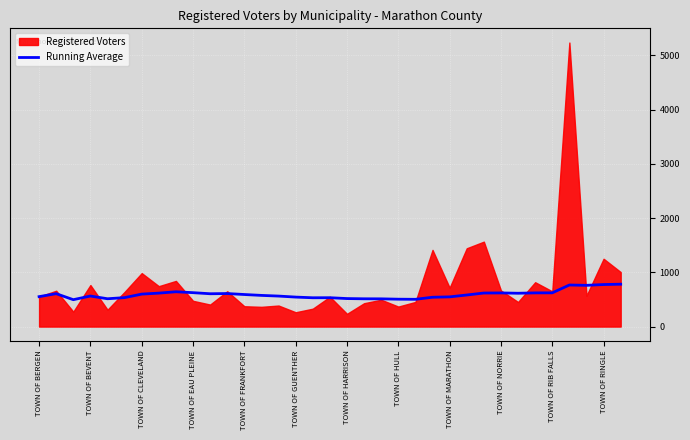

What is the lowest value of the Running Average series?

496.0